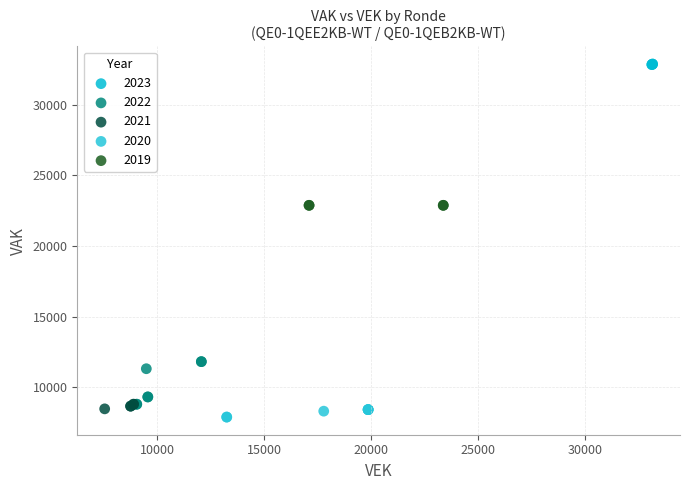

Which series reaches the maximum Y coordinate?

2023